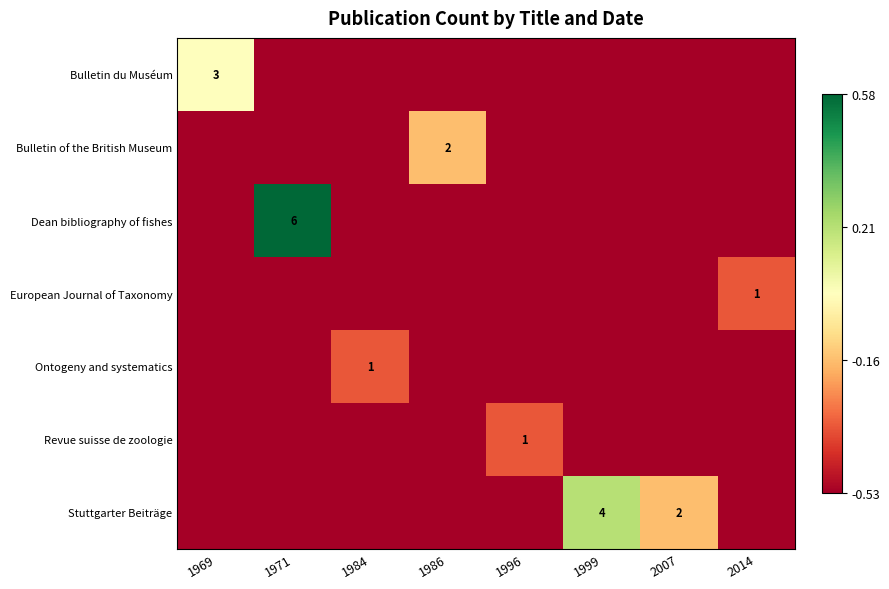

Is it true that Bulletin du Muséum equals -0.5 at 2014?

True